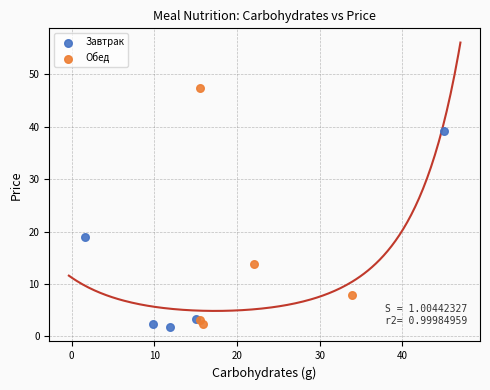

Which series contains the lowest Y value?

Завтрак